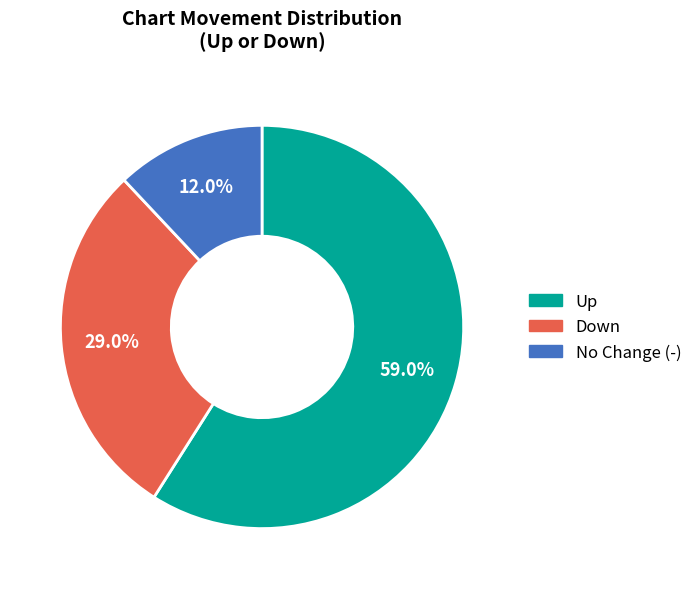

Is there any slice that represents more than half of the pie?

Yes